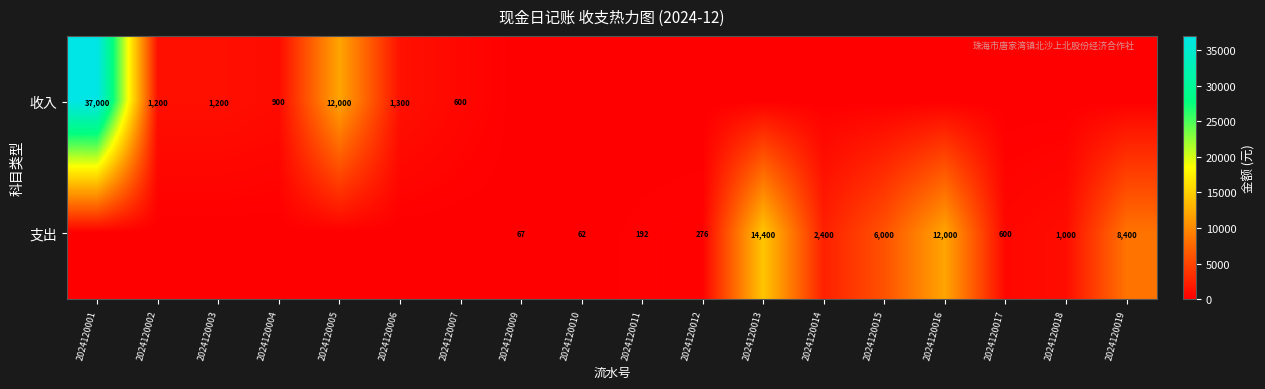

The 收入 series shows 900 at 2024120004. True or false?

True